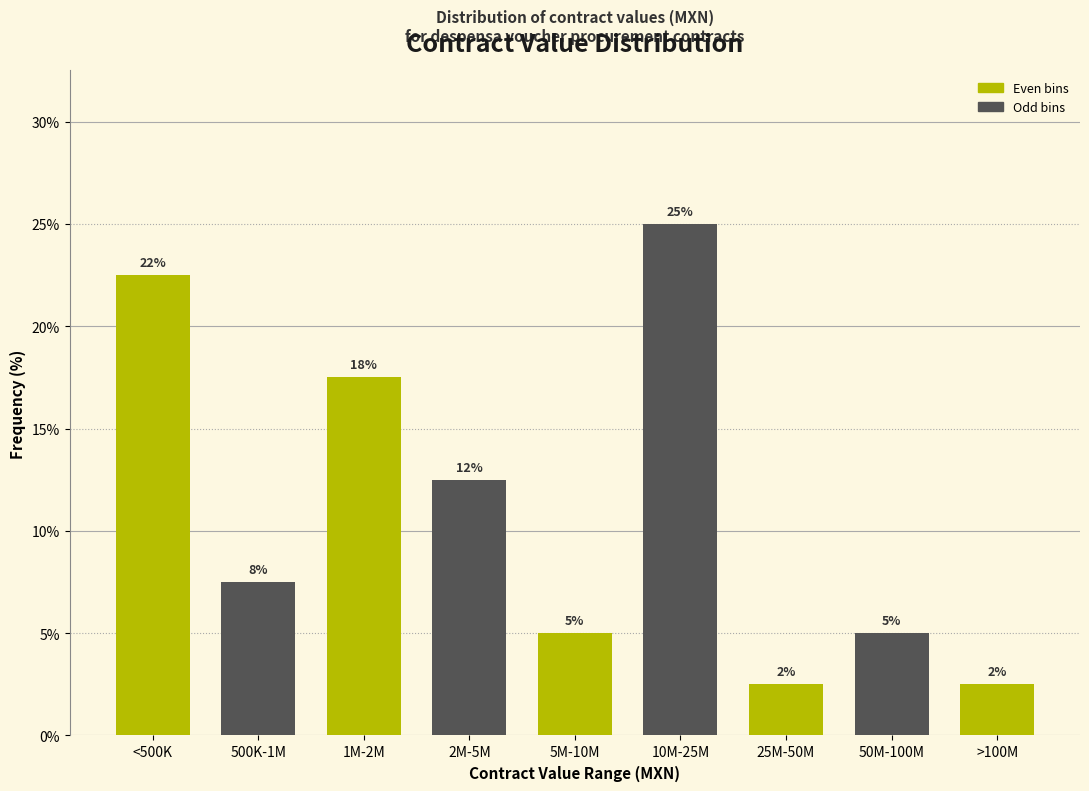

How many bars are there in total?

9